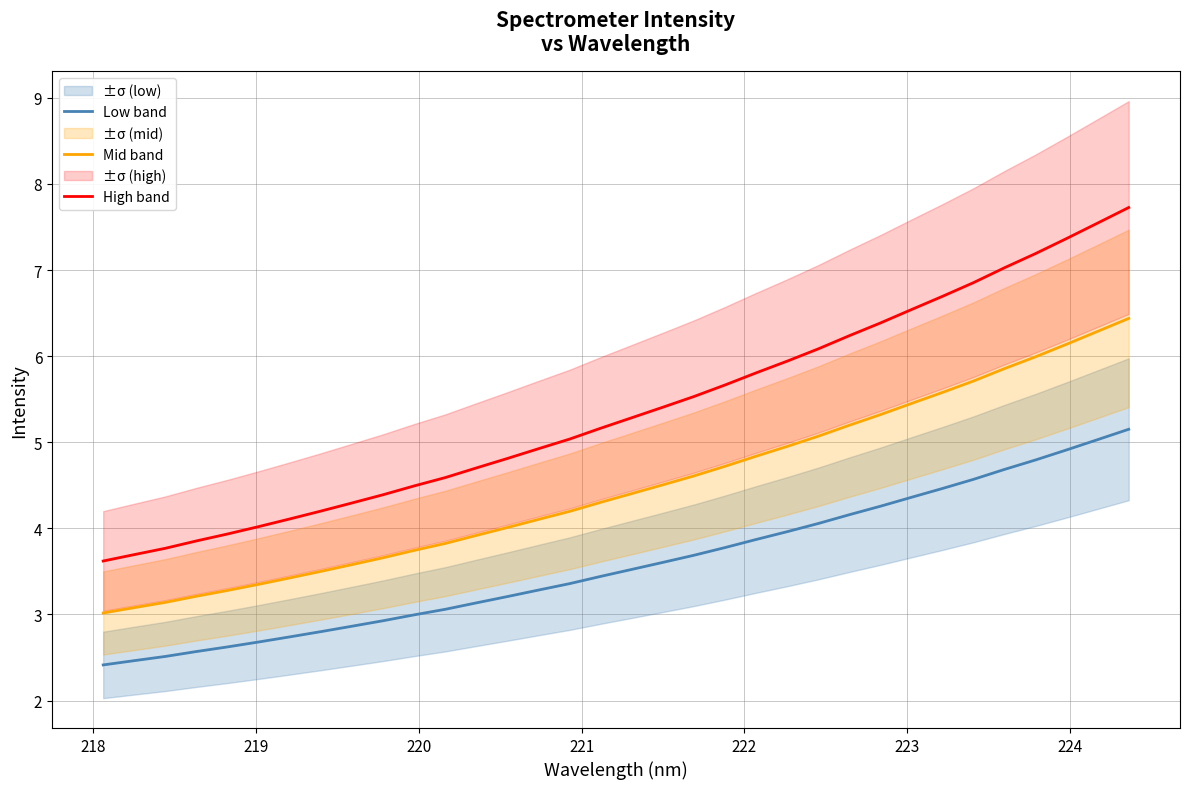

What is the minimum value for Low band?

2.4